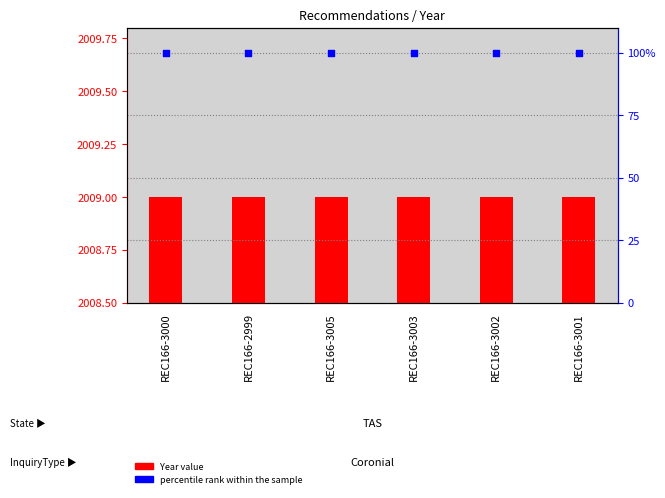

At how many categories does at least one series exceed 1929?

6